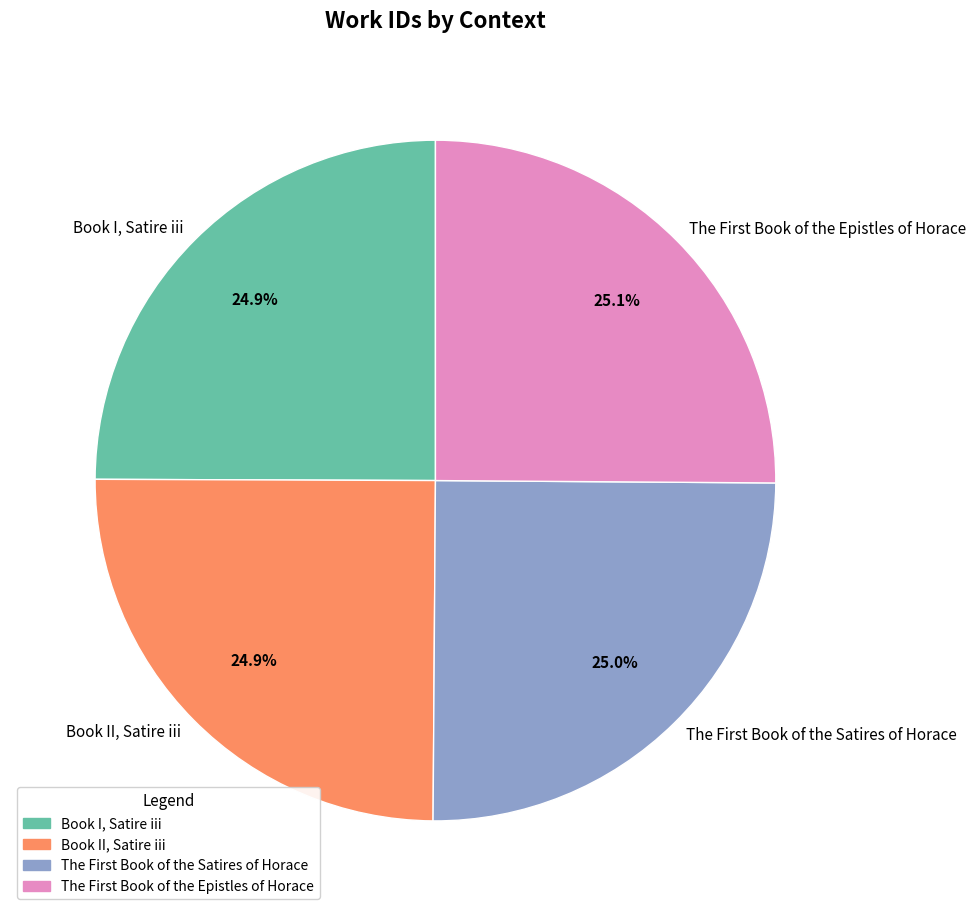

Does Book II, Satire iii account for over 50% of the chart?

No